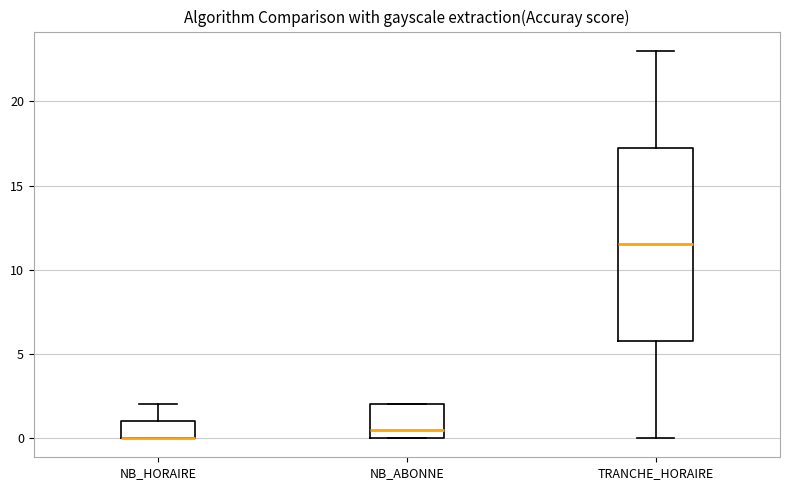

Comparing the boxes themselves (not the whiskers), which one is the tallest?

TRANCHE_HORAIRE